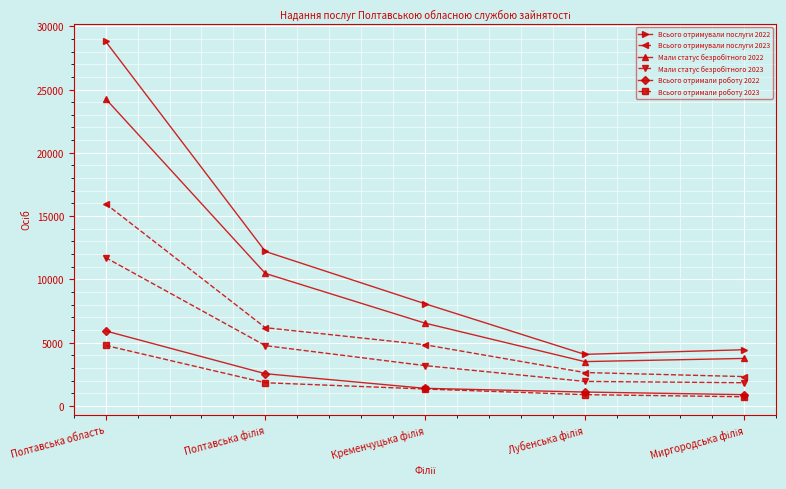

Which series has the largest total across all categories?

Всього отримували послуги 2022